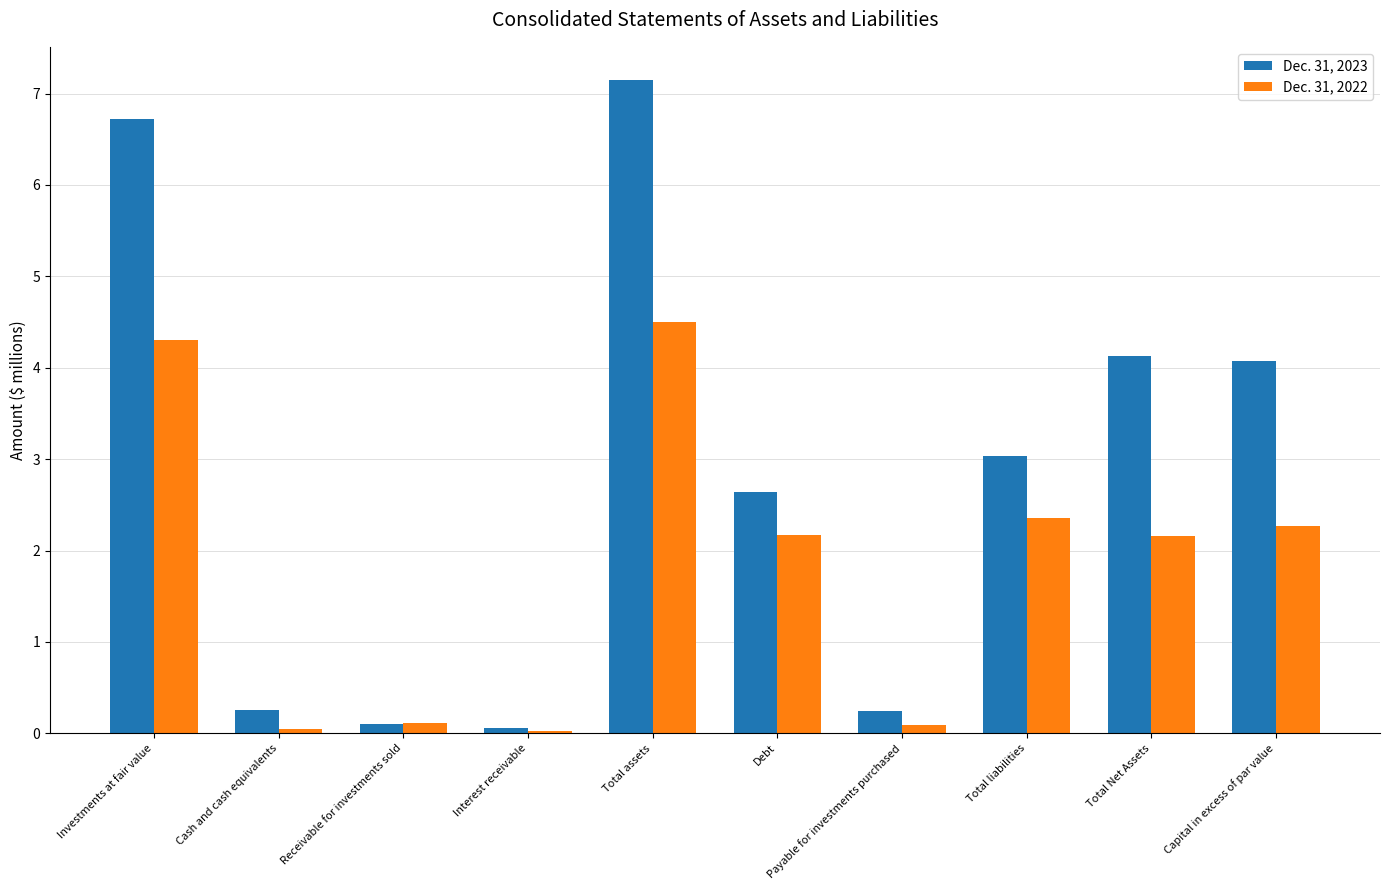

How many data points does each series have?

10